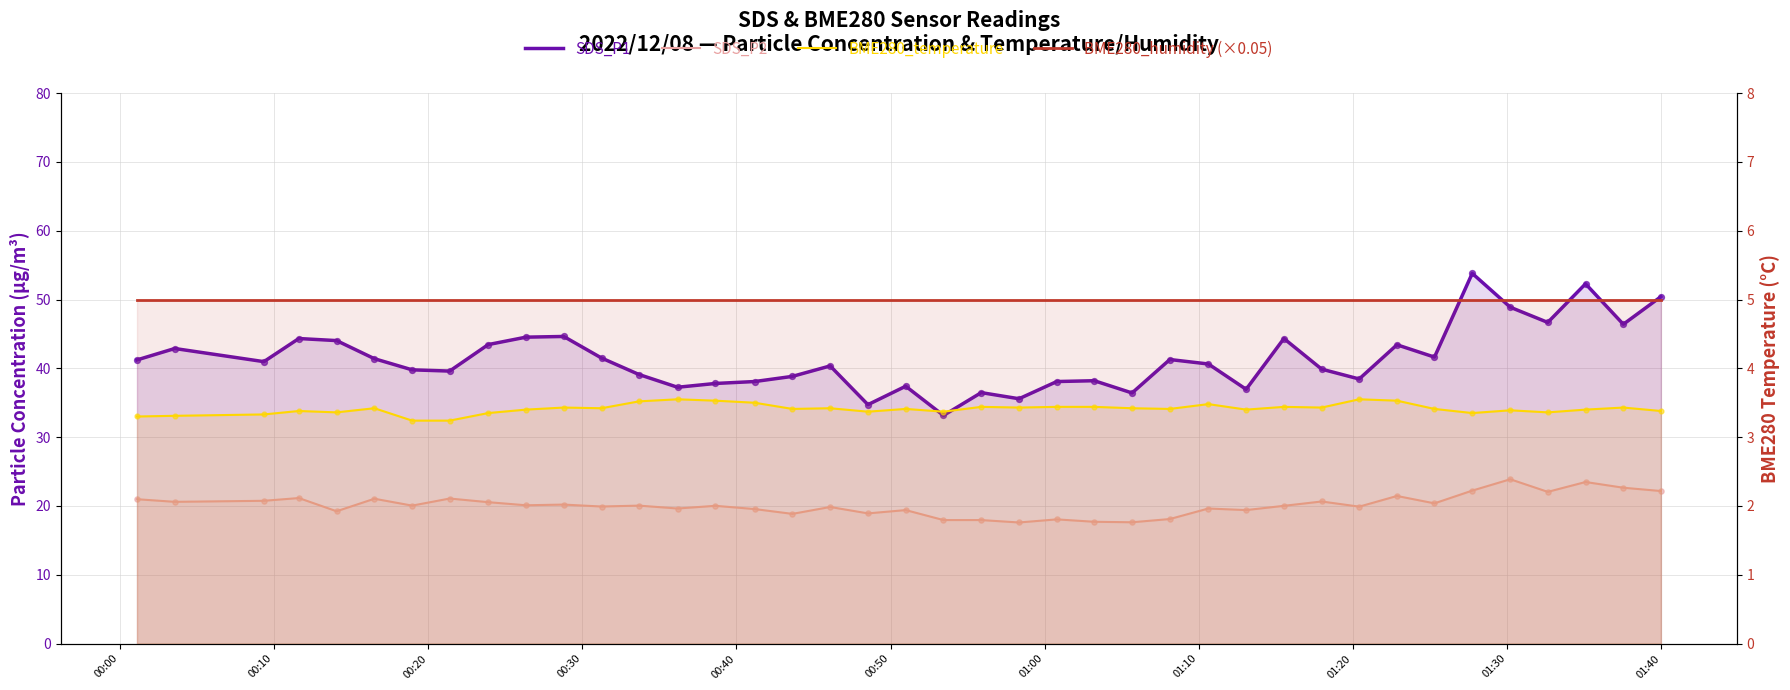

Which series has the largest total across all categories?

SDS_P1